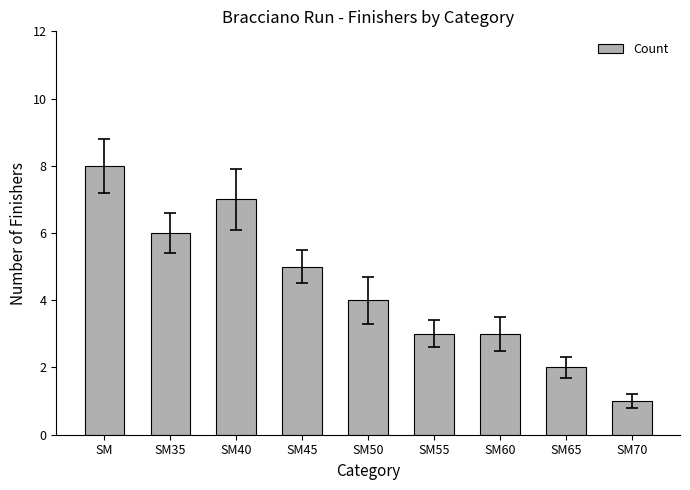

Reading right to left, extract all data points from this chart.

SM70=1	SM65=2	SM60=3	SM55=3	SM50=4	SM45=5	SM40=7	SM35=6	SM=8